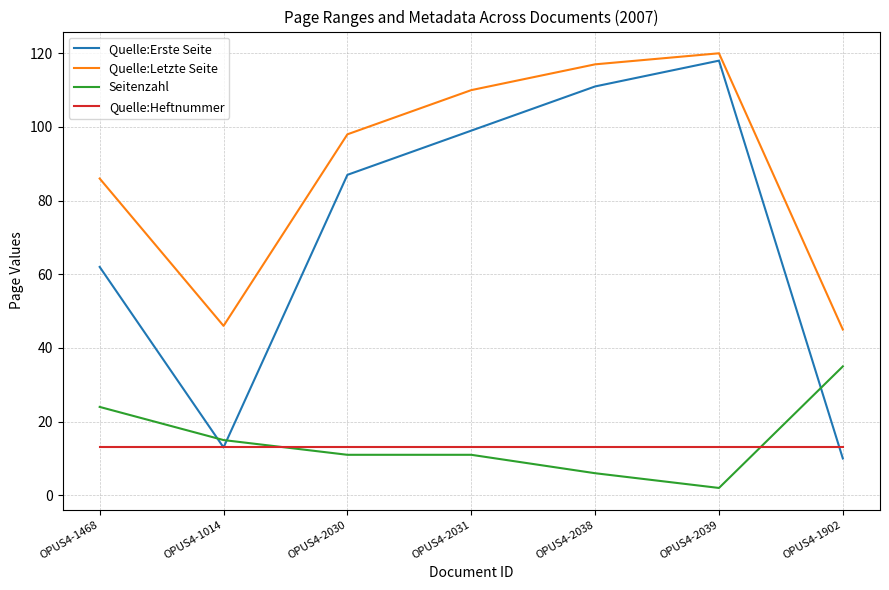

Which series has the largest total across all categories?

Quelle:Letzte Seite